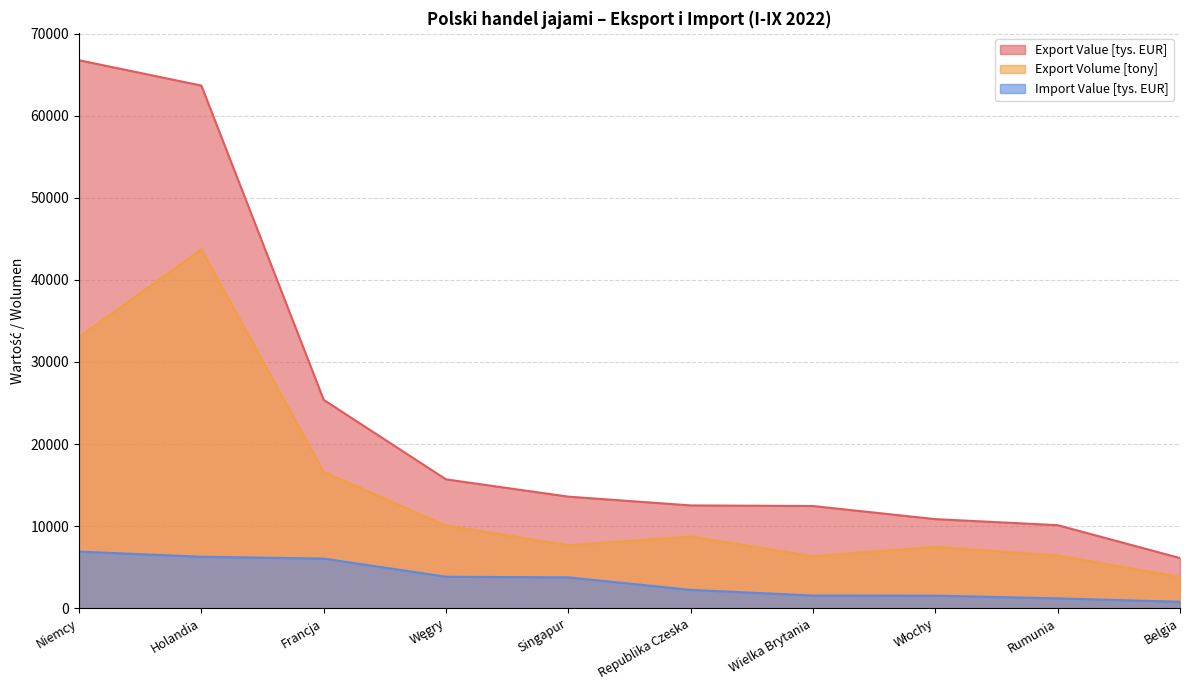

What is the difference between the highest and lowest values at Singapur?

9838.0